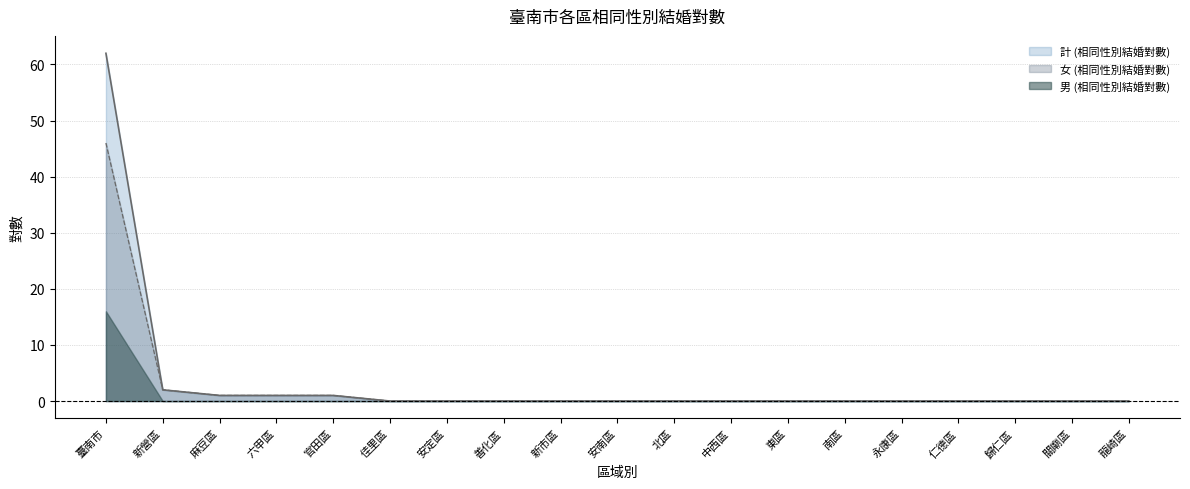

What position from the left is 官田區?

5